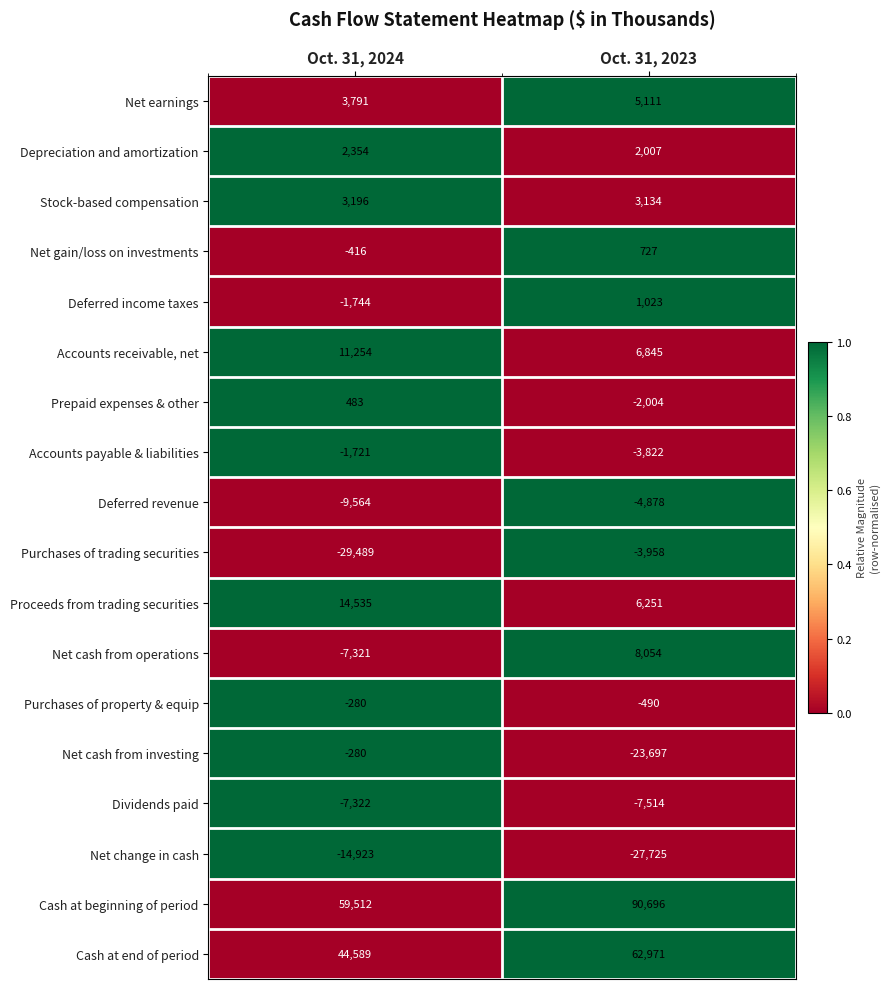

What value does the Stock-based compensation series have at Oct. 31, 2024?

3196